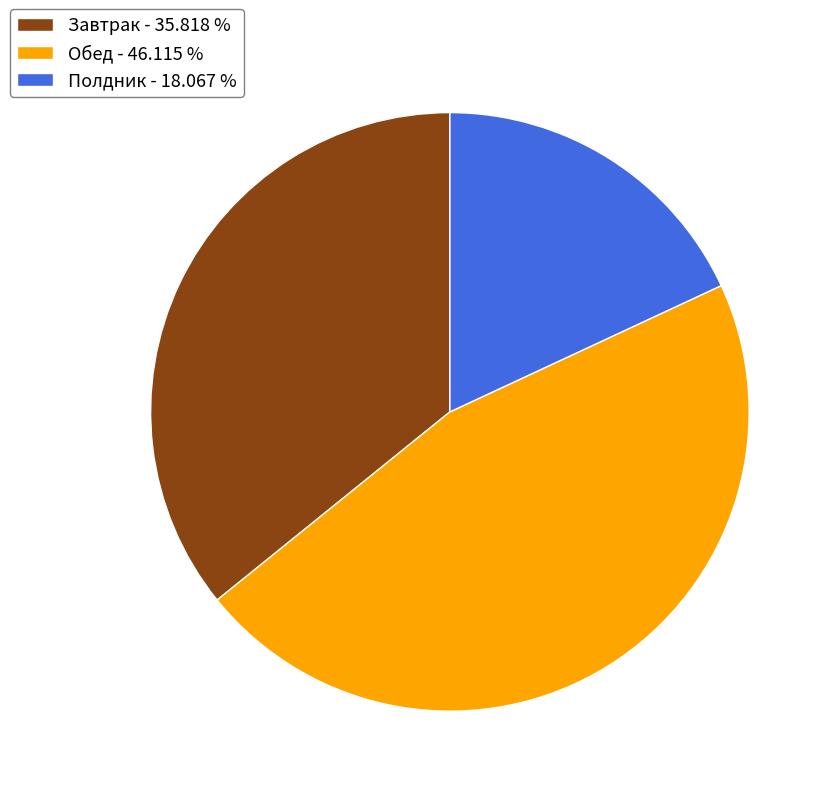

Does Полдник represent more than half of the total?

No